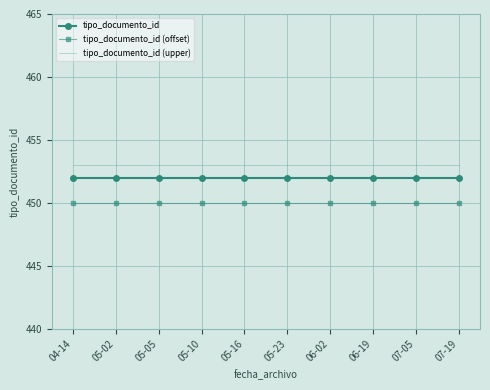

What position from the right is 05-05?

8